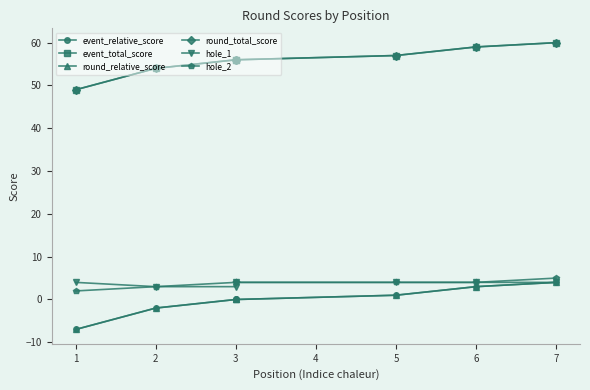

How many values in the event_total_score series are below 56?

2